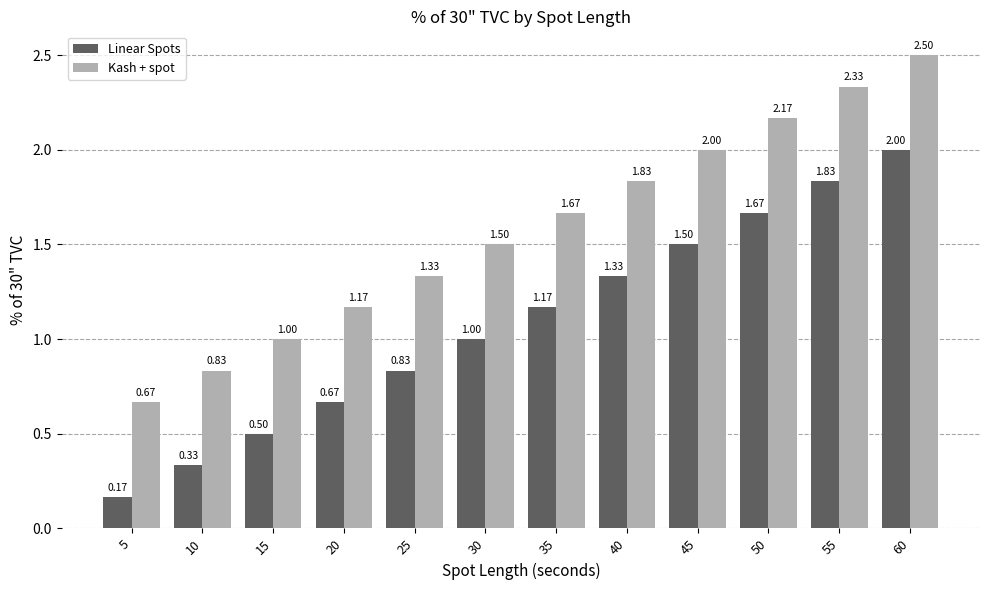

How many data points does each series have?

12